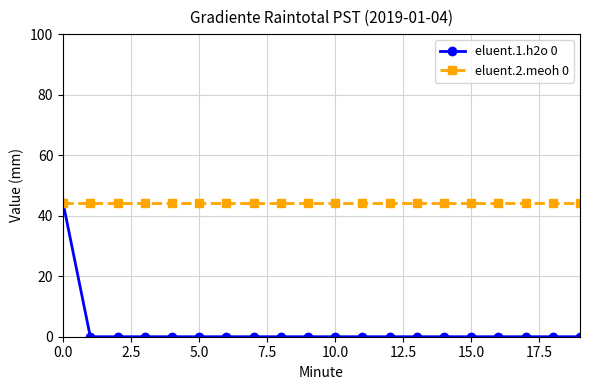

Reading right to left, list all the values displayed in this chart.

eluent.1.h2o 0: 0.0	0.0	0.0	0.0	0.0	0.0	0.0	0.0	0.0	0.0	0.0	0.0	0.0	0.0	0.0	0.0	0.0	0.0	0.0	44.2
eluent.2.meoh 0: 44.2	44.2	44.2	44.2	44.2	44.2	44.2	44.2	44.2	44.2	44.2	44.2	44.2	44.2	44.2	44.2	44.2	44.2	44.2	44.2